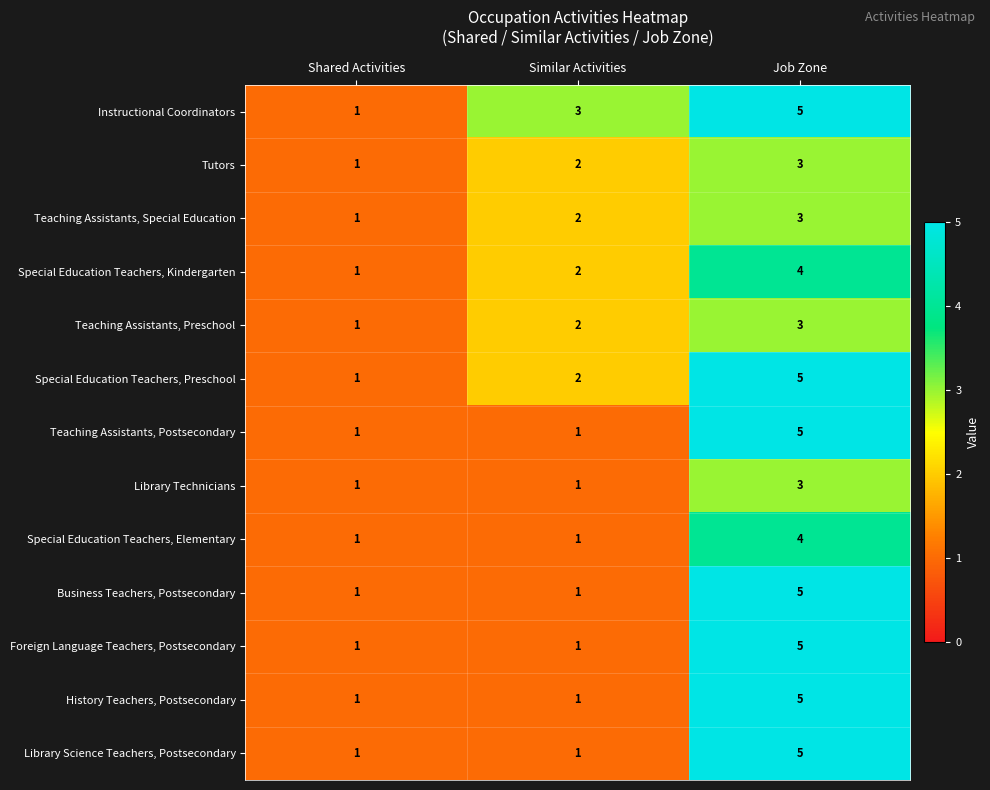

How many values in the History Teachers, Postsecondary series exceed 1?

1